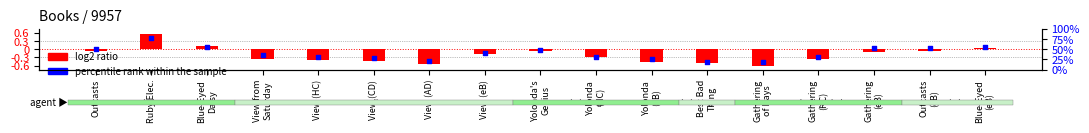

Is the value of log2 ratio at View (CD) greater than the value of percentile rank within the sample at Gathering
(eB)?

No